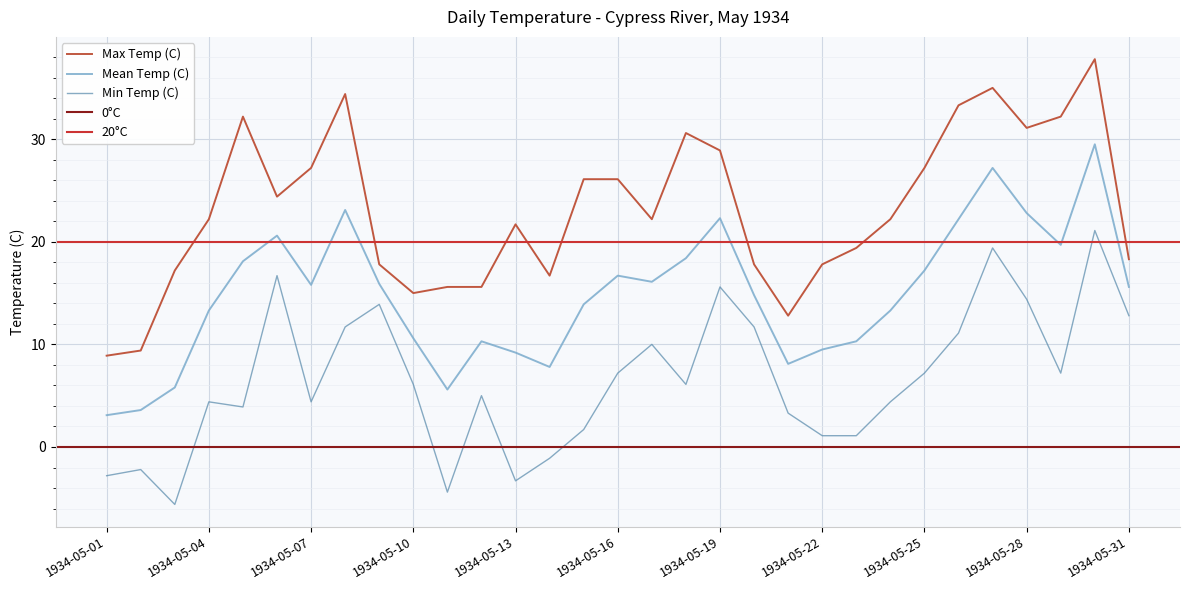

What is the value of the Max Temp (C) point at the 18th from the left?

30.6